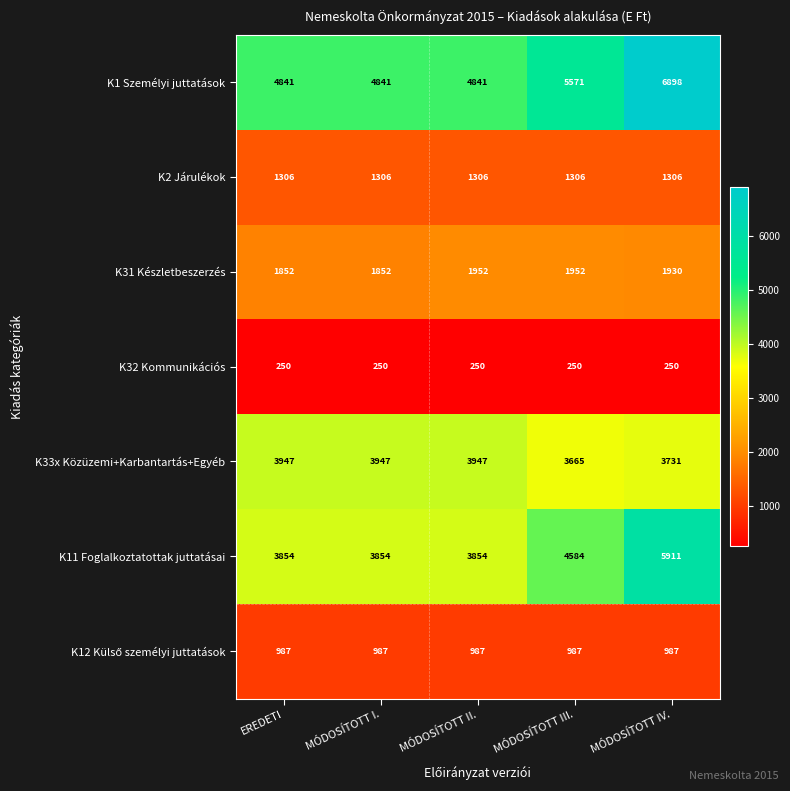

At which category is the sum across all series the highest?

MÓDOSÍTOTT IV.